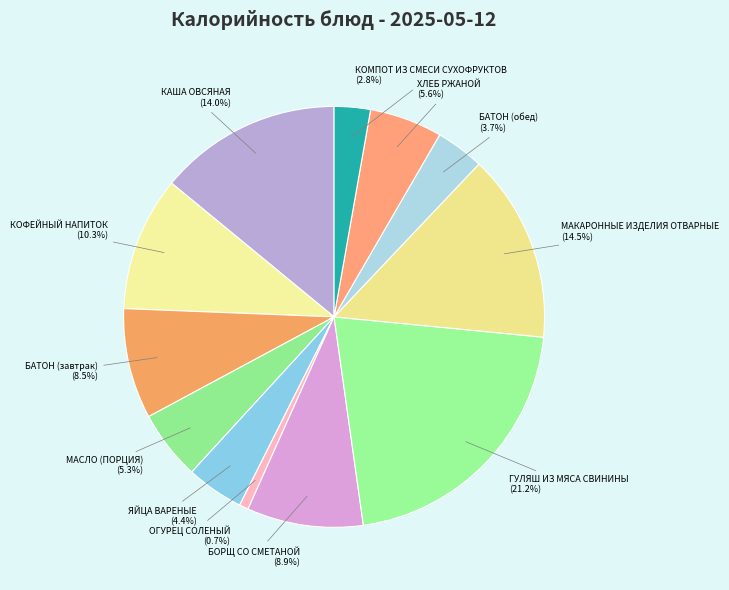

Does any single category account for the majority?

No